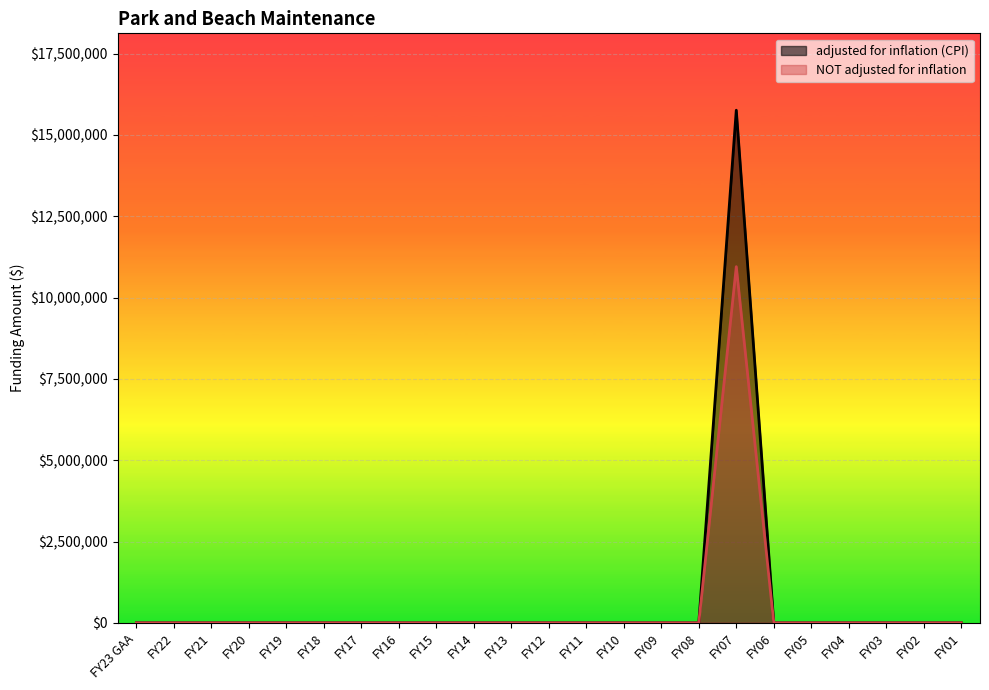

Is it true that NOT adjusted for inflation equals 0 at FY12?

True